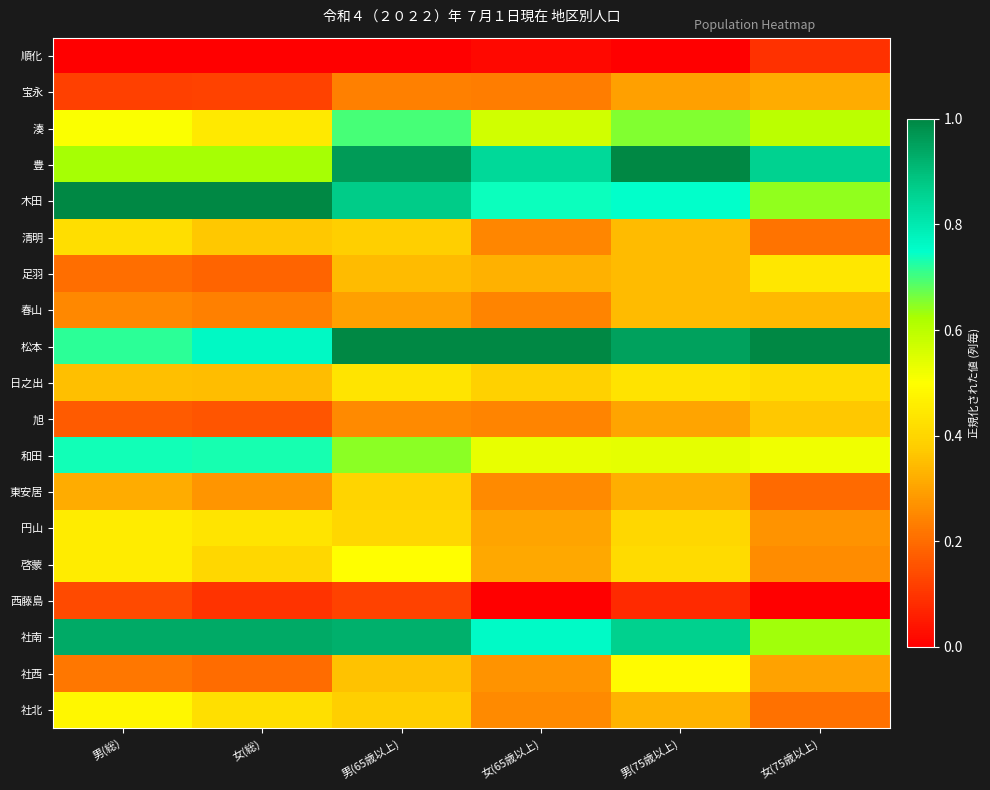

List the series in order of their peak value, highest first.

豊, 木田, 松本, 社南, 和田, 湊, 啓蒙, 社西, 社北, 円山, 足羽, 日之出, 清明, 東安居, 旭, 春山, 宝永, 西藤島, 順化